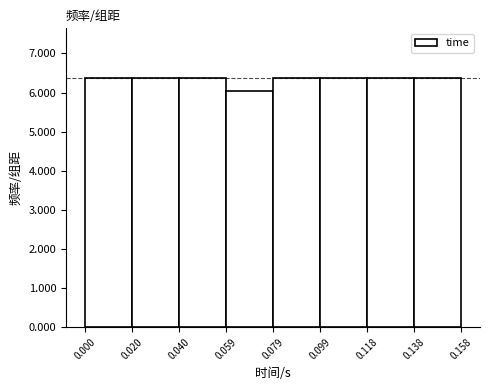

Reading left to right, list every bar in this chart as the range it spans on the x-axis followed by its height. The values are not printed on the chart, so give them approximately, as read against the axis.

0.000 to 0.020: 6.4
0.020 to 0.040: 6.4
0.040 to 0.059: 6.4
0.059 to 0.079: 6.1
0.079 to 0.099: 6.4
0.099 to 0.118: 6.4
0.118 to 0.138: 6.4
0.138 to 0.158: 6.4